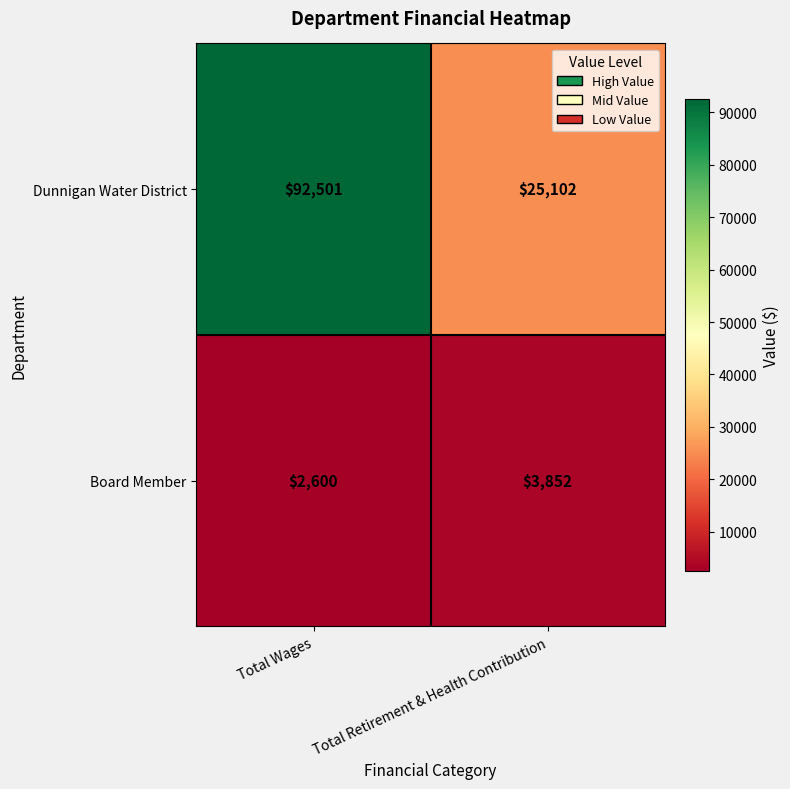

At how many categories does at least one series exceed 33068?

1